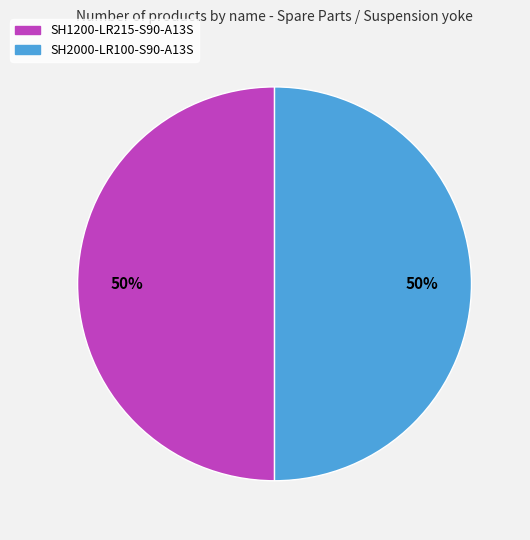

True or false: SH1200-LR215-S90-A13S accounts for 43% of the total.

False